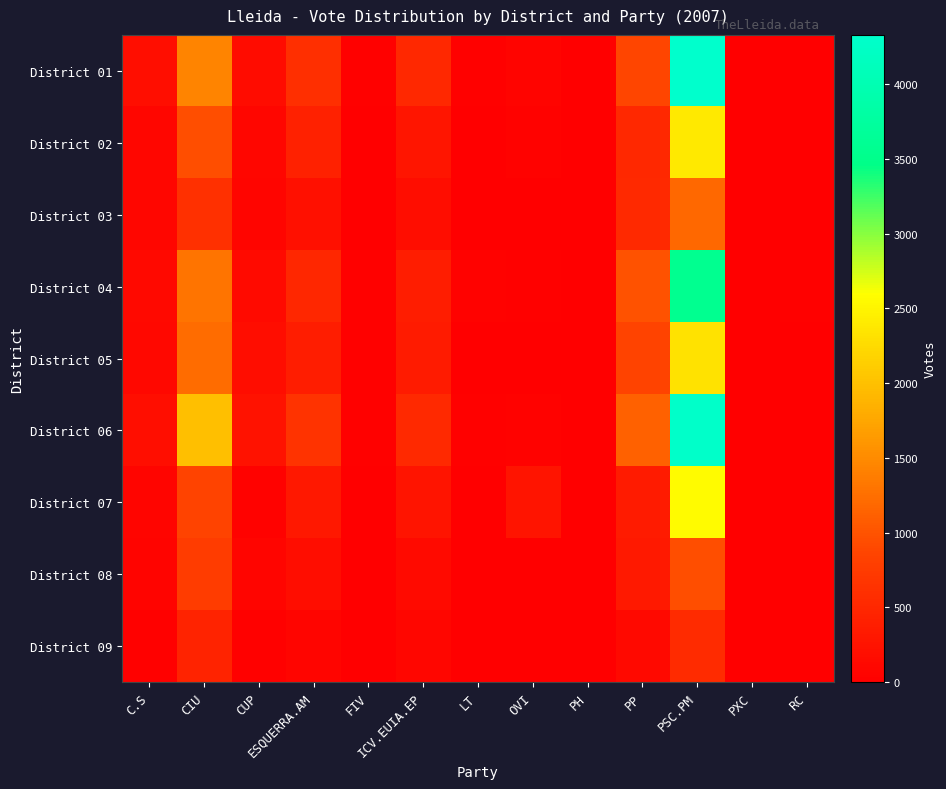

At which category does the chart reach its peak across all series?

PSC.PM